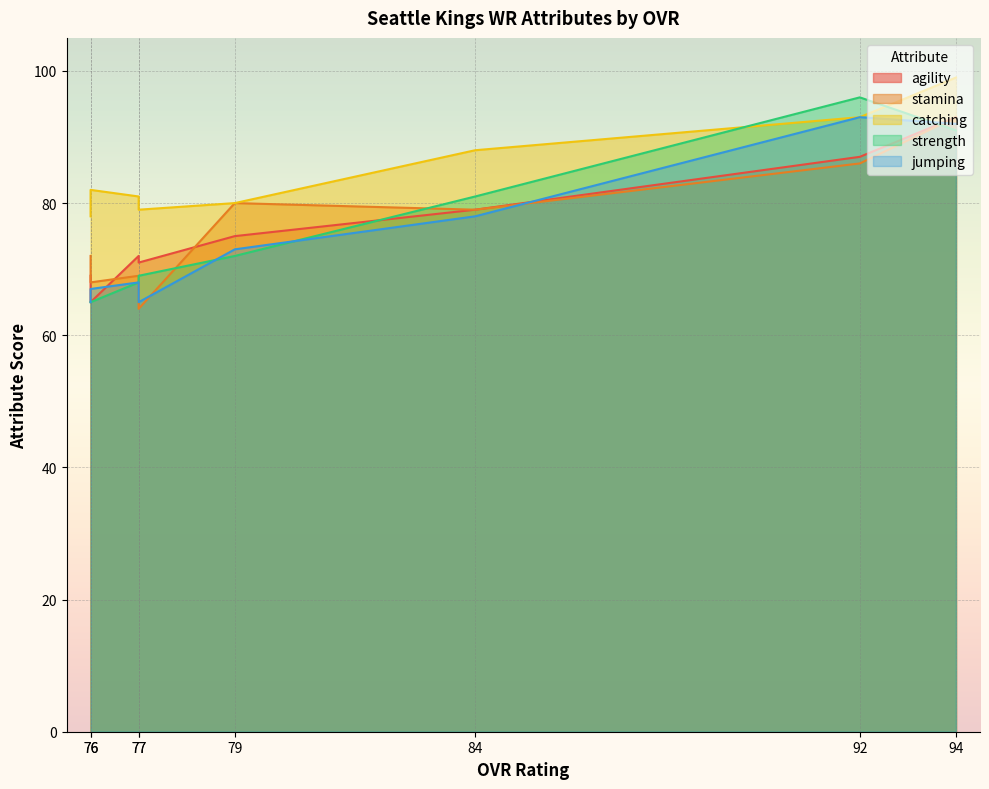

What is the sum of all agility values?

611